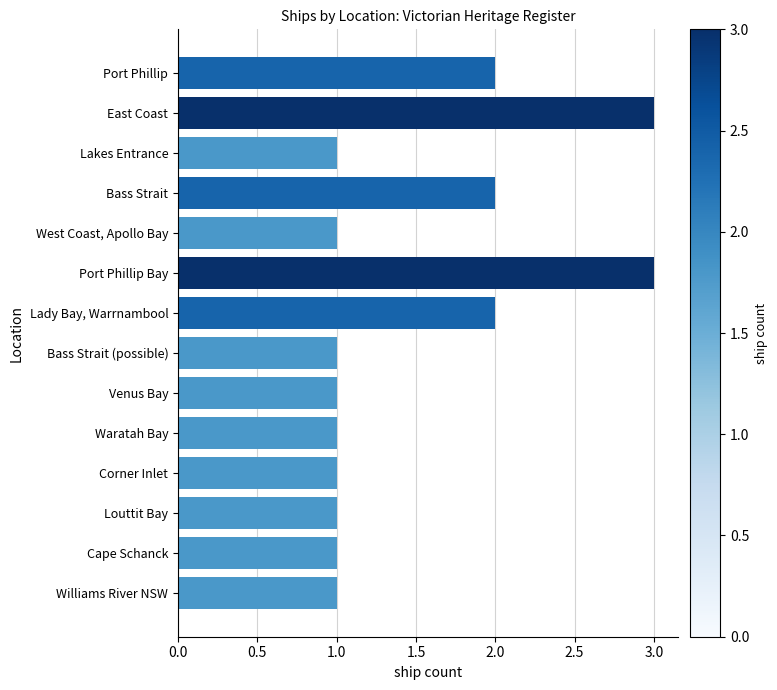

What is the greatest value displayed?

3